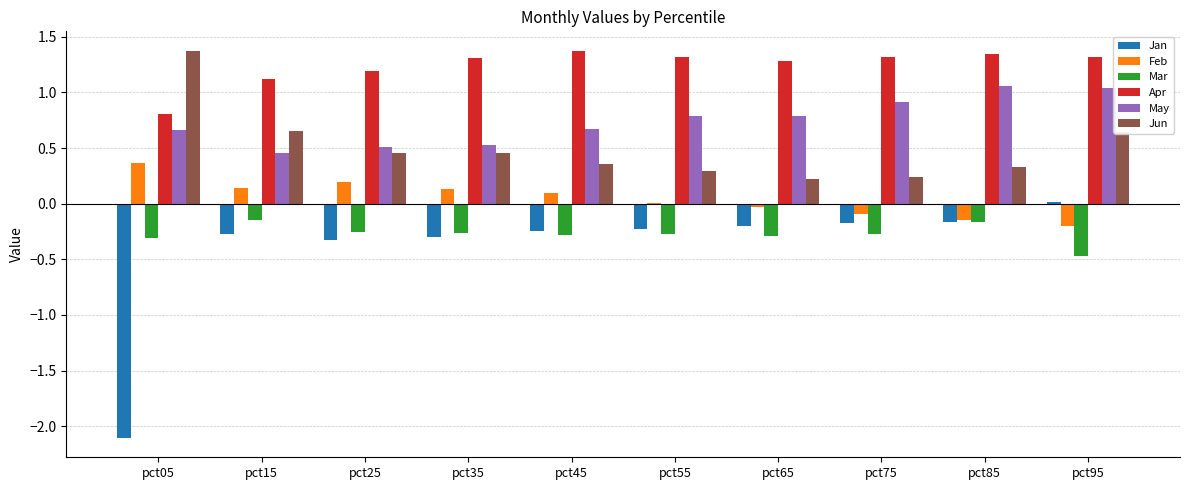

What is the greatest value displayed?

1.4